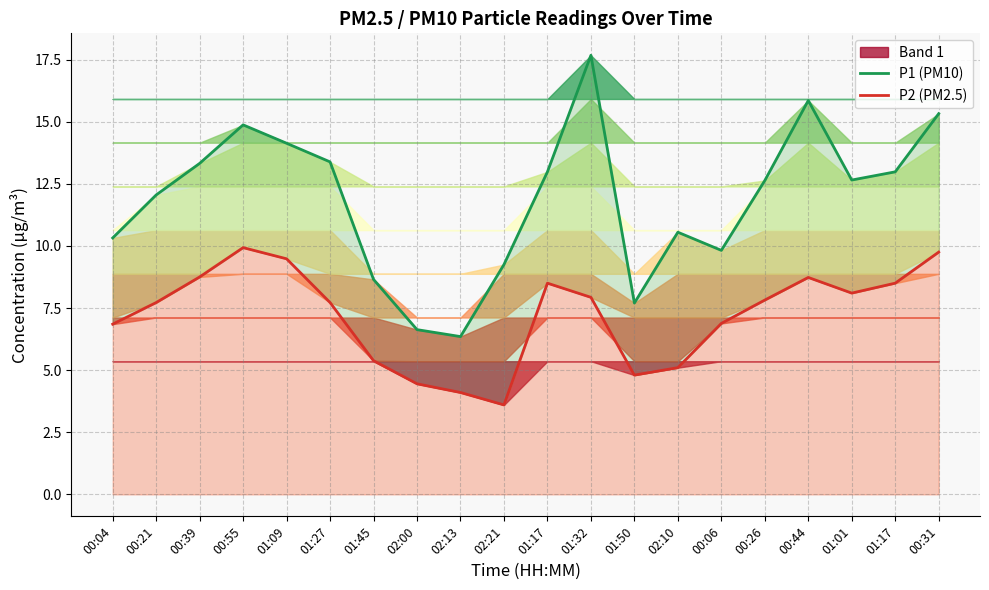

What is the difference between the maximum and second lowest values in the P2 (PM2.5) series?

5.8